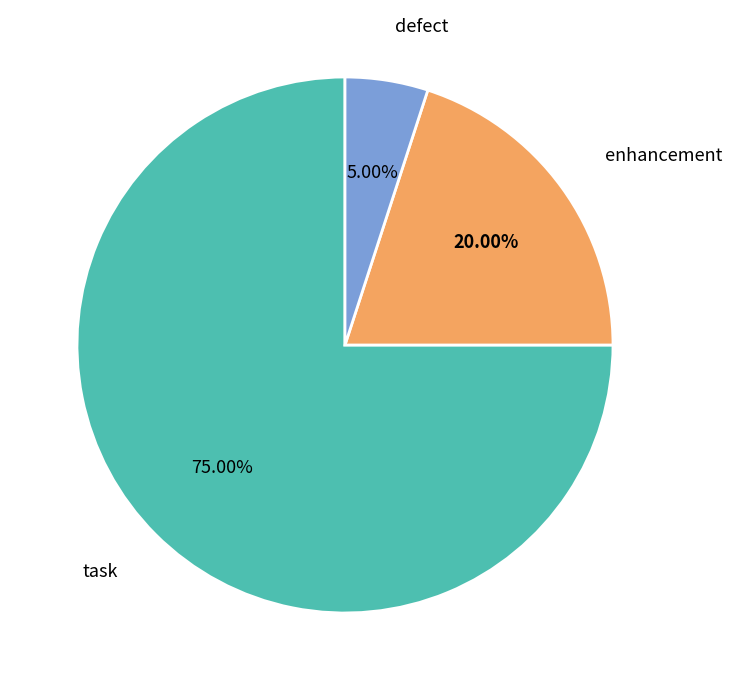

Does any single category account for the majority?

Yes